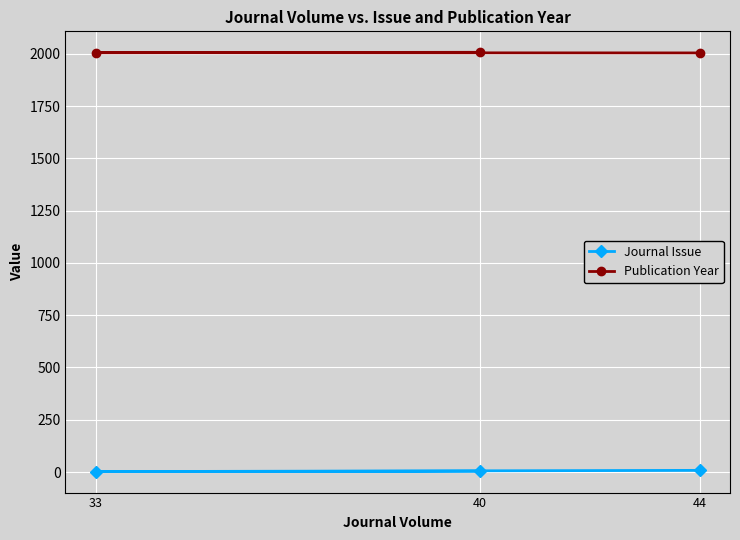

The value of Journal Issue at 33 is 1. True or false?

False